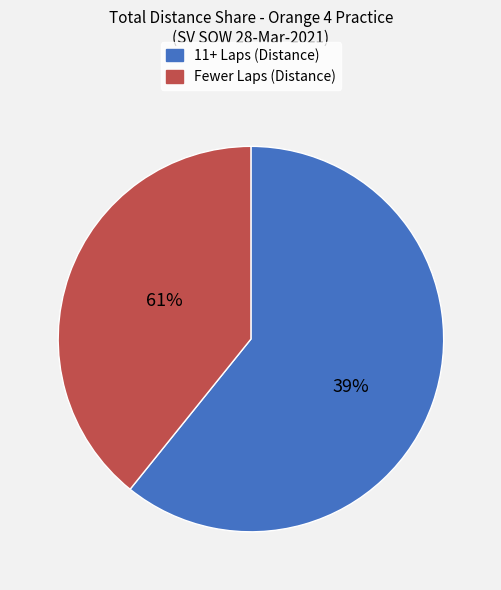

The Dan Kellermann slice represents 6% of the pie. True or false?

False